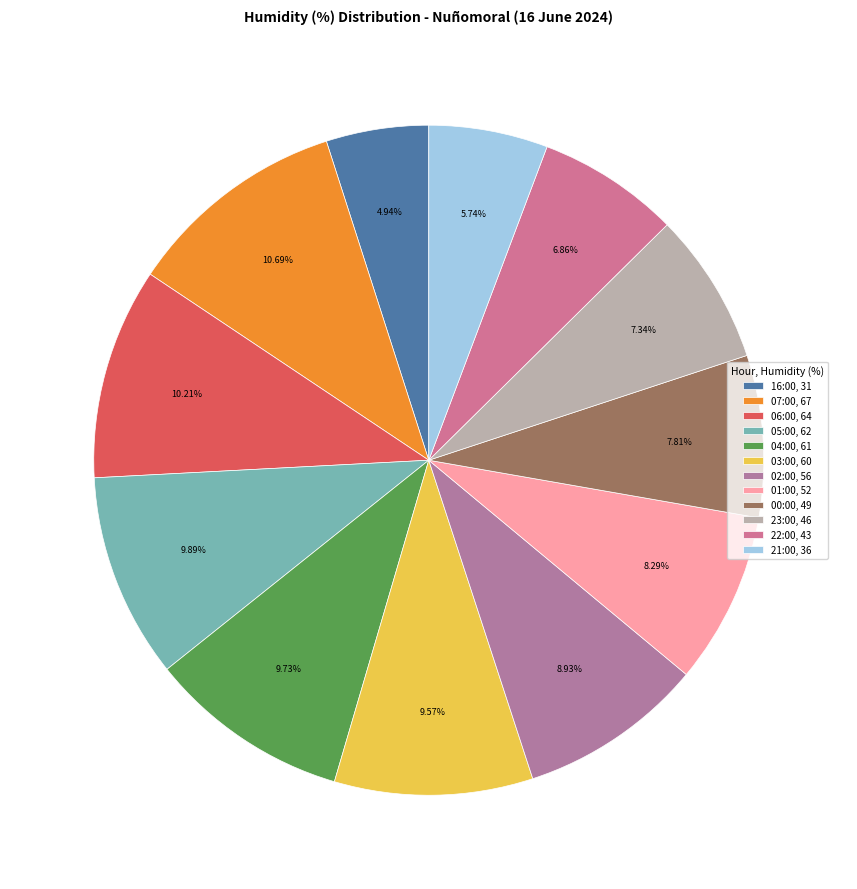

Count the number of slices in the pie.

12